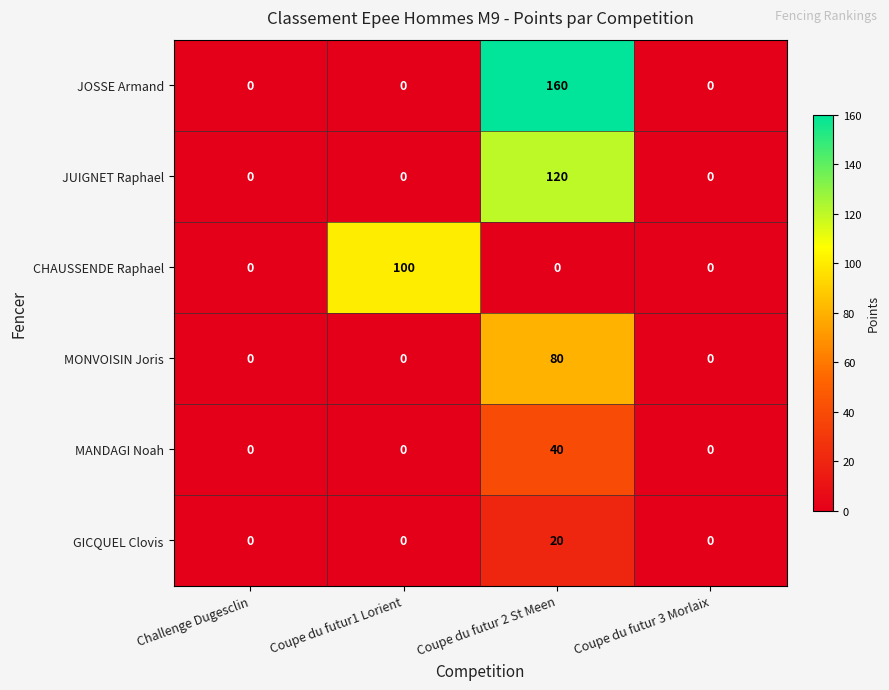

Which series has the widest spread of values?

JOSSE Armand